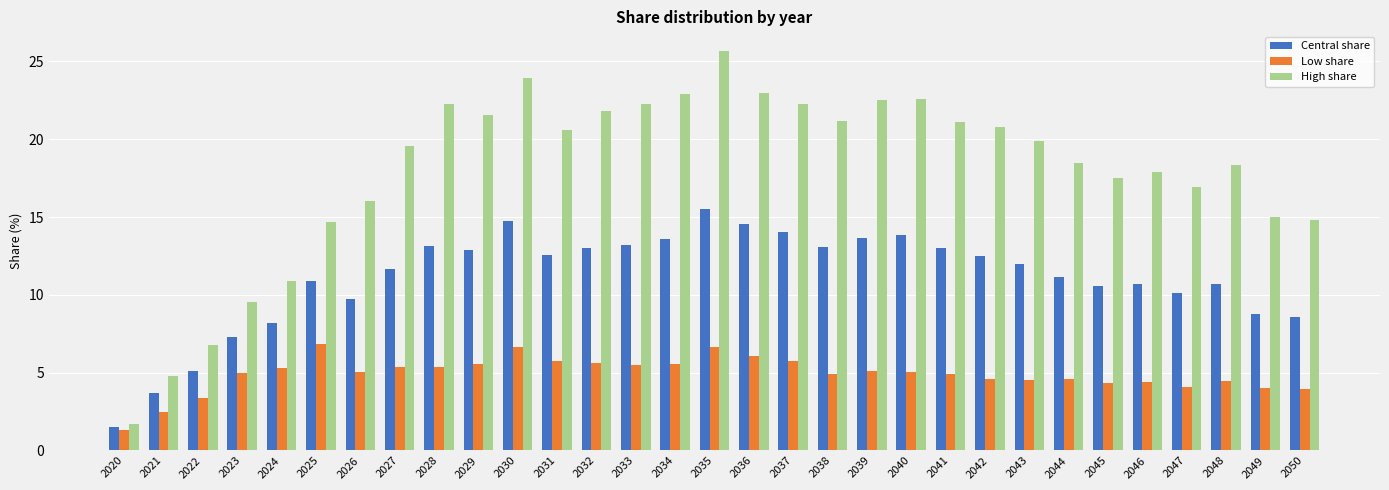

What is the difference between the High share values at 2027 and 2031?

1.0